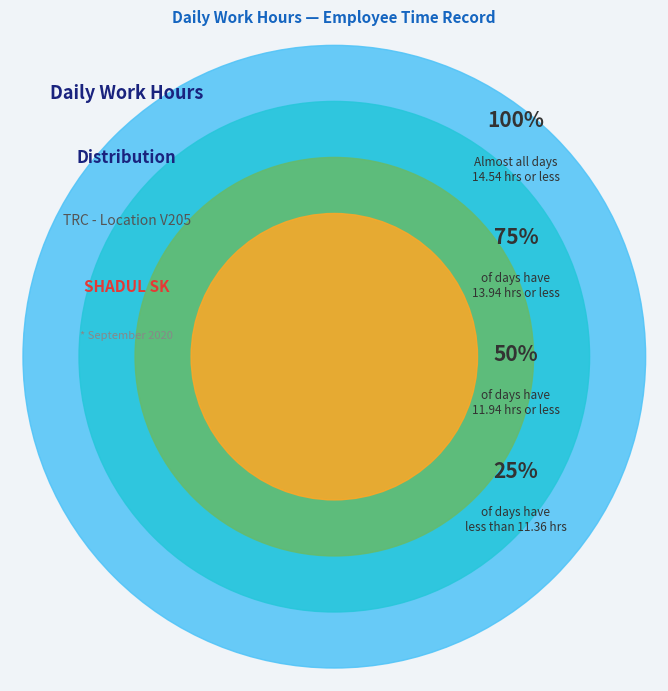

The Day 1 slice represents 1% of the pie. True or false?

False